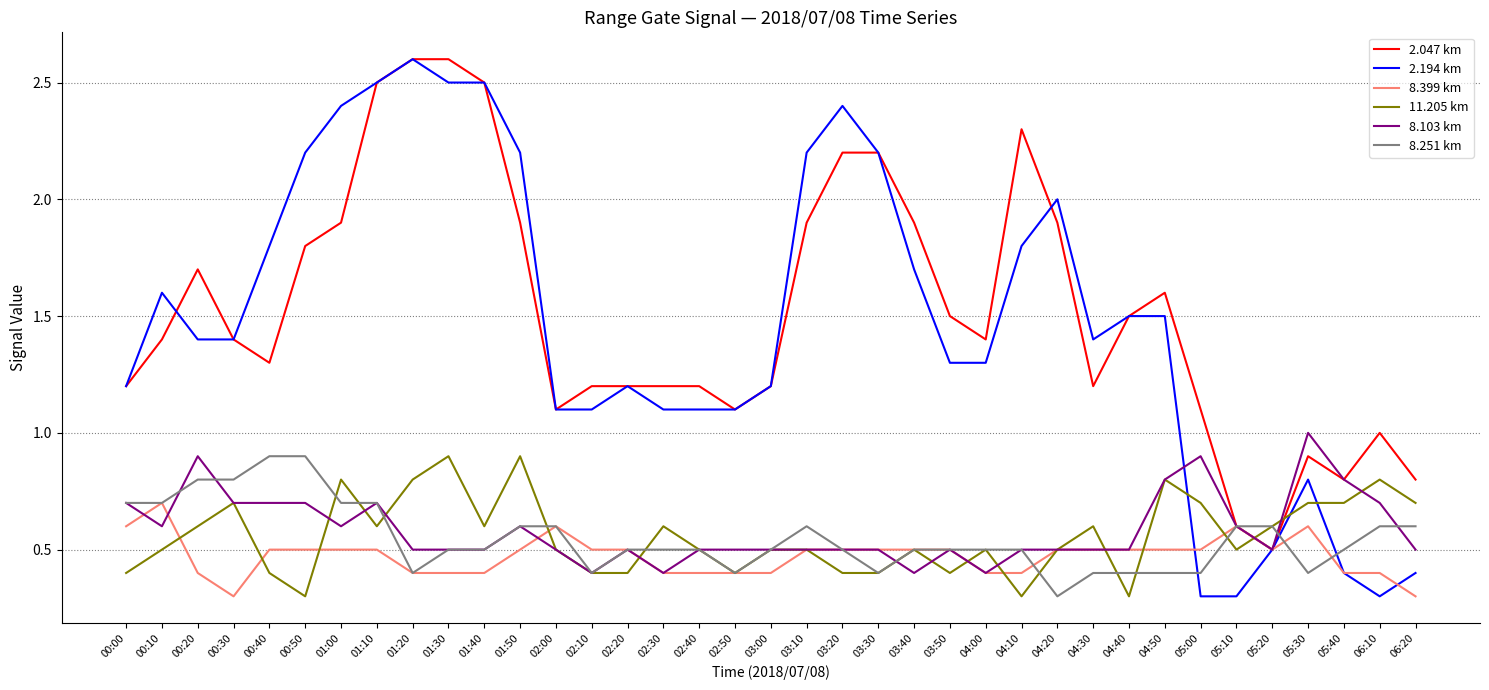

What position from the right is 00:10?

36